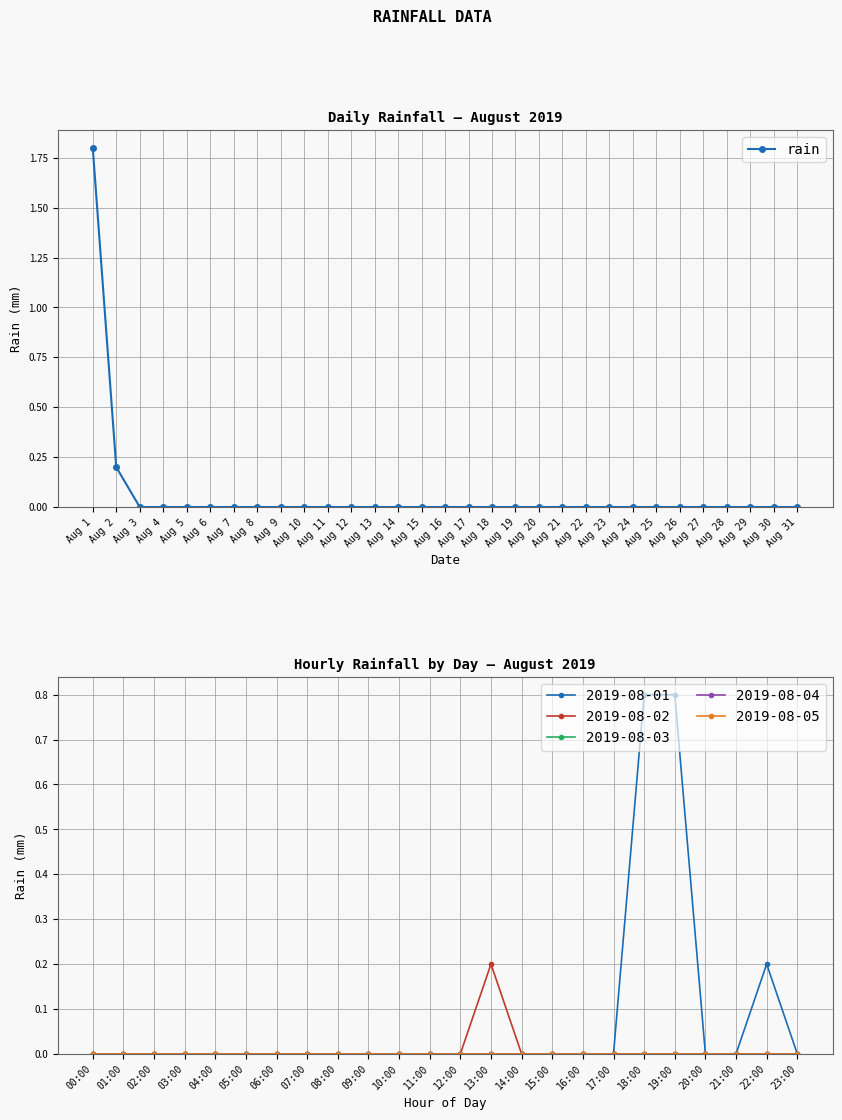

What is the difference between the maximum and minimum values?

1.8